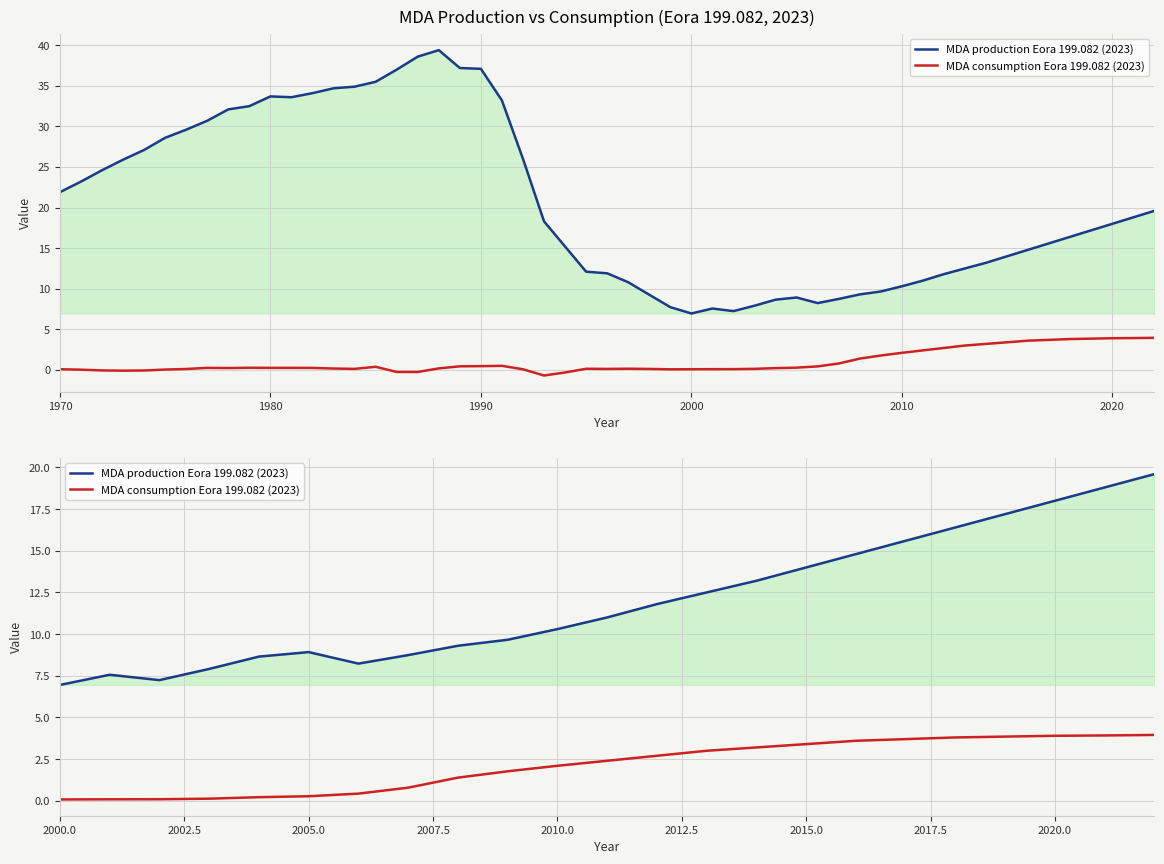

Rank the series by their average value, from highest to lowest.

MDA production Eora 199.082 (2023), MDA consumption Eora 199.082 (2023)